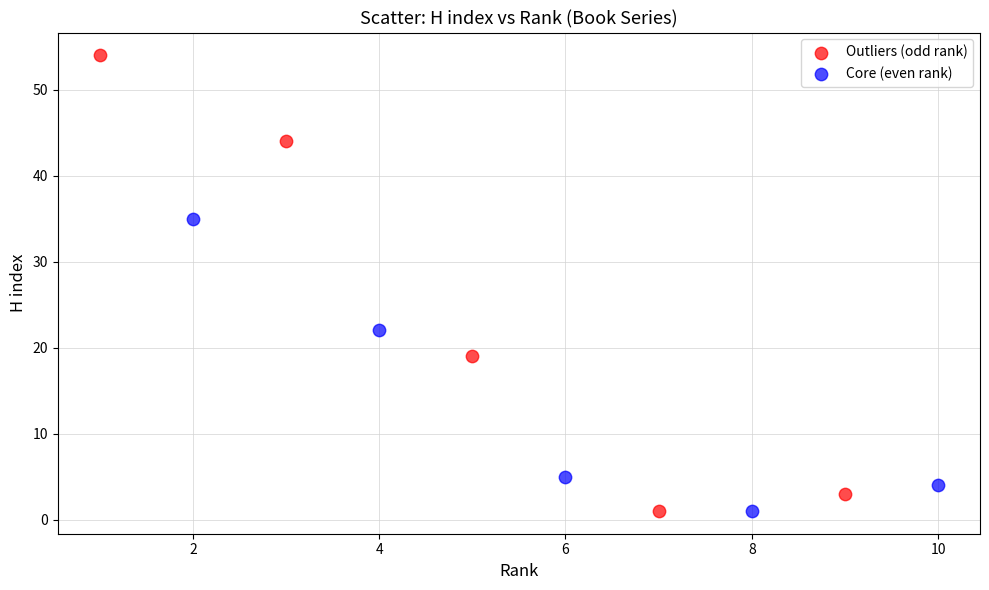

Which series contains the highest Y value?

Outliers (odd rank)